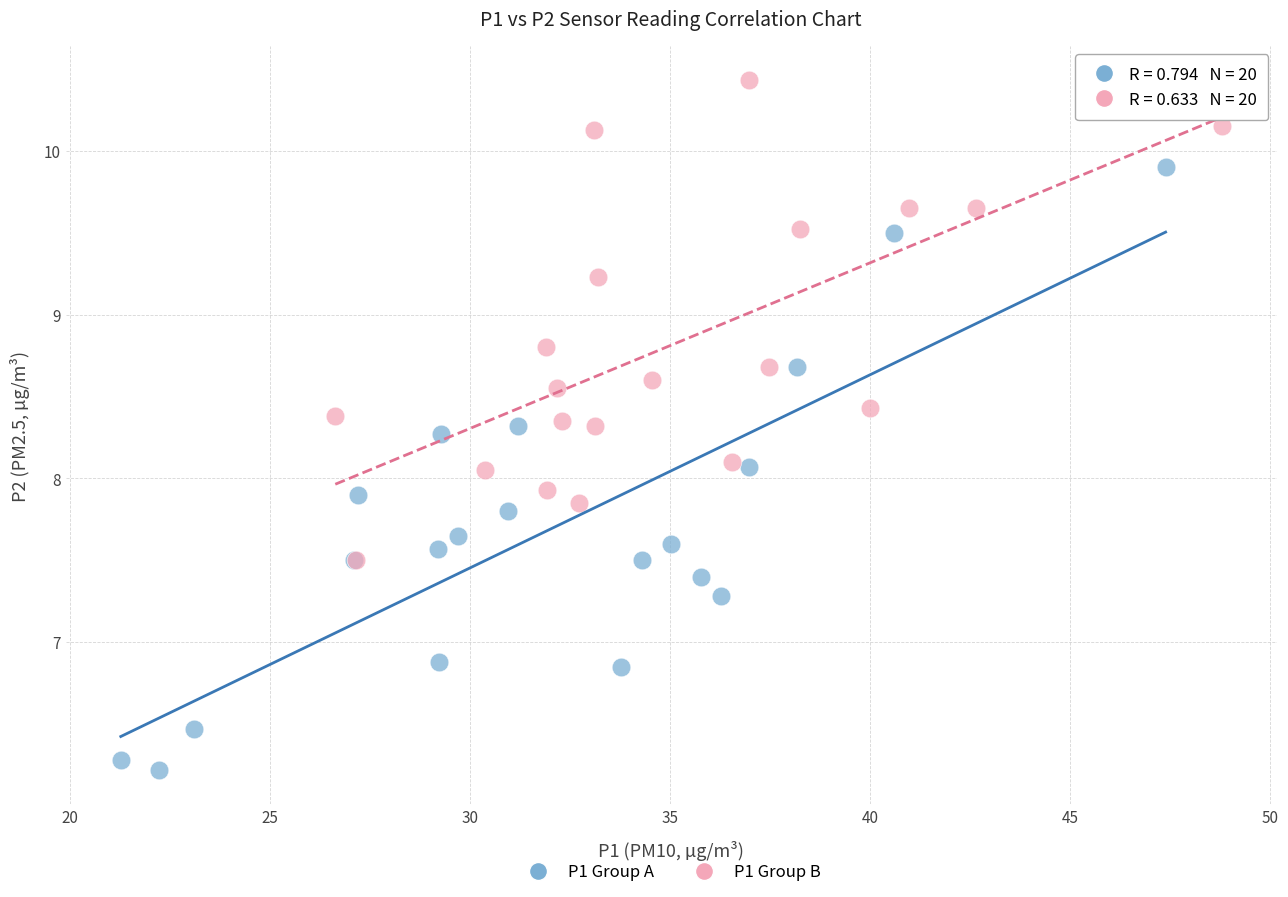

Which series reaches the minimum Y coordinate?

P1 Group A